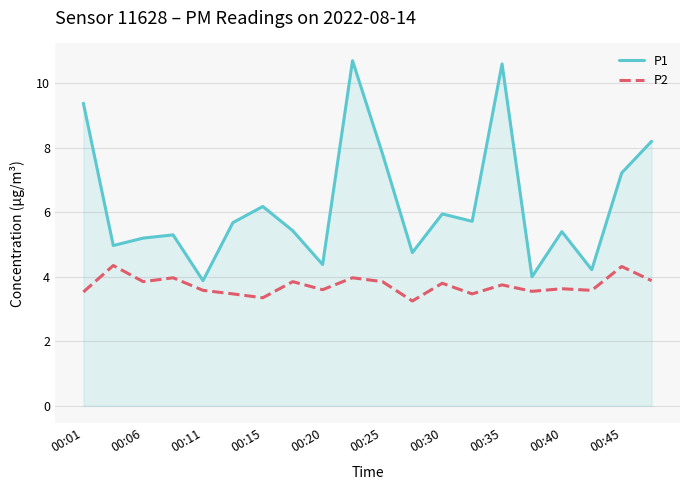

Rank the series by their average value, from lowest to highest.

P2, P1